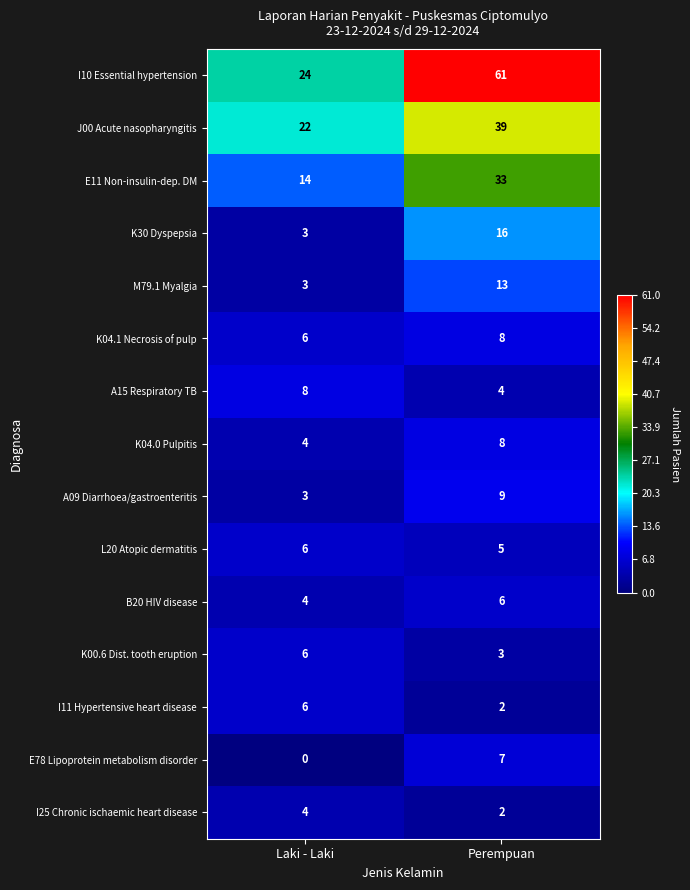

The value of J00 Acute nasopharyngitis at Perempuan is 21. True or false?

False